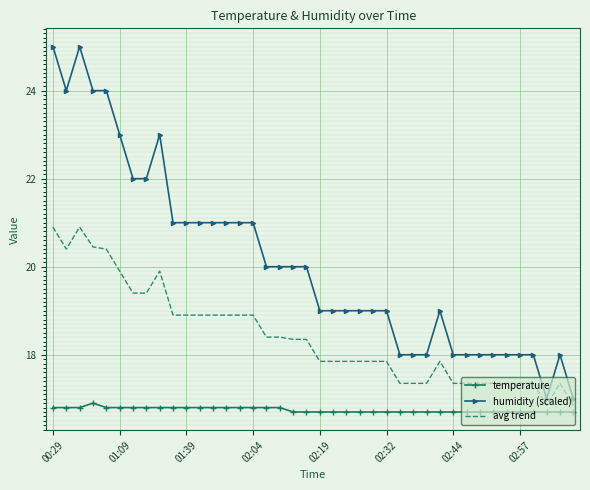

List the series in order of their peak value, highest first.

humidity (scaled), avg trend, temperature